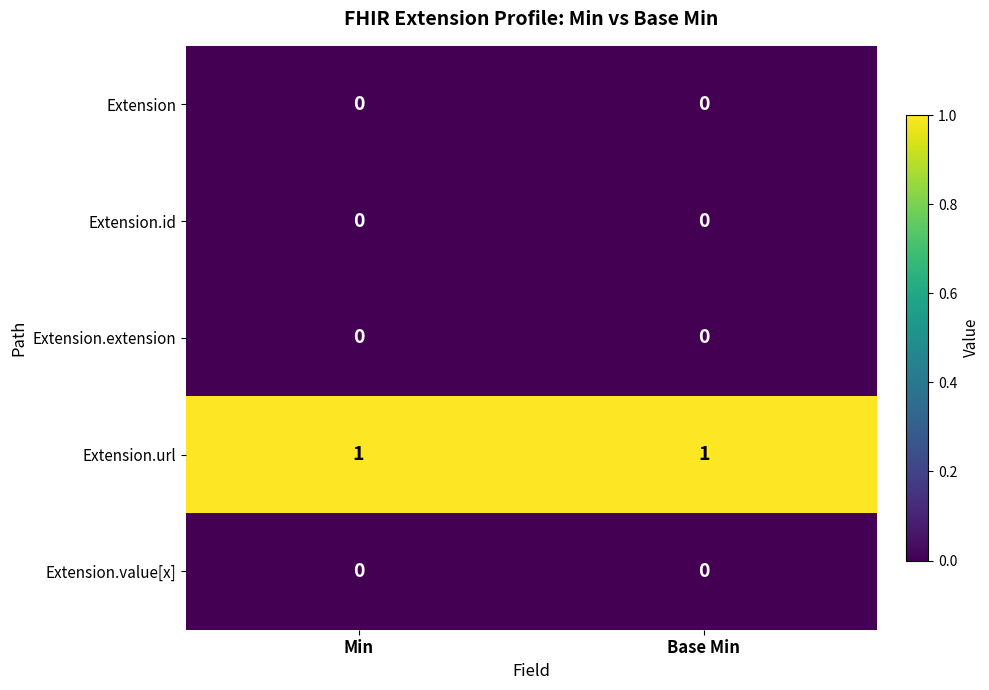

The Extension.extension series shows 0 at Min. True or false?

True